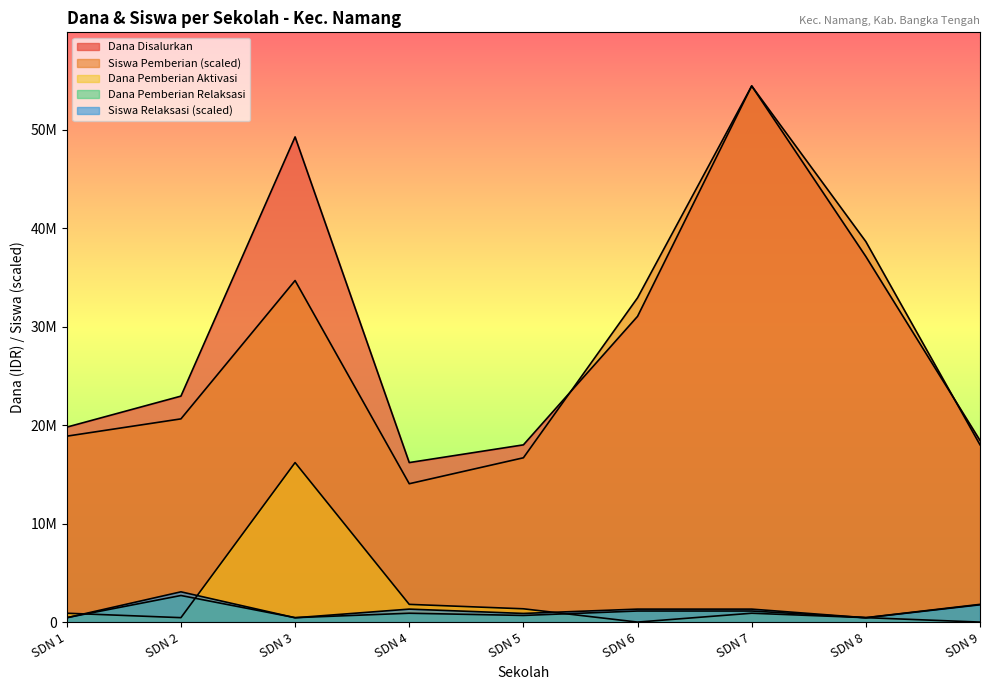

The value of Siswa Relaksasi at SDN 4 is 1317338.7. True or false?

True